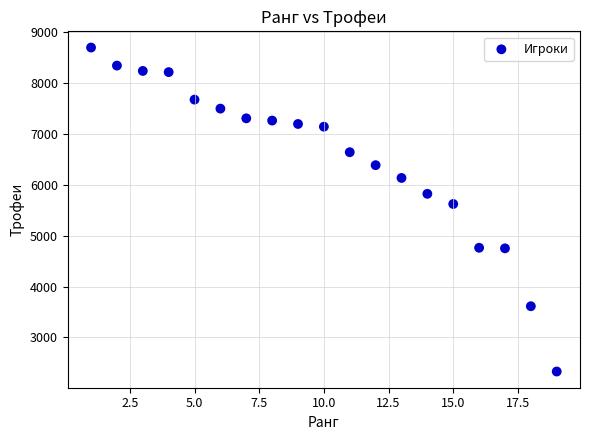

What Y value in the scatter plot is closest to 5516?

5625